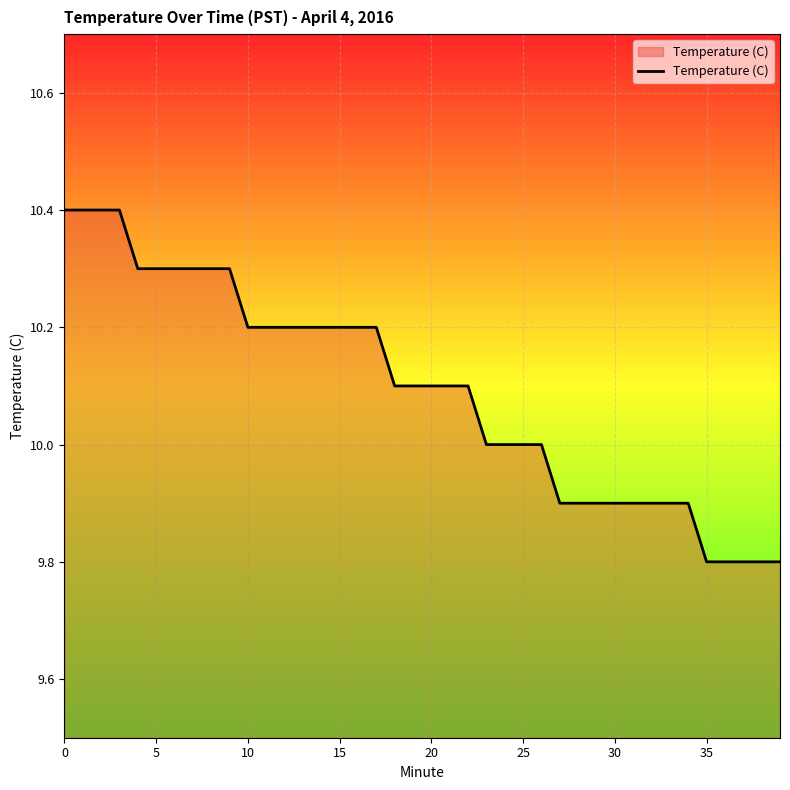

What is the difference between the maximum and minimum values?

0.6